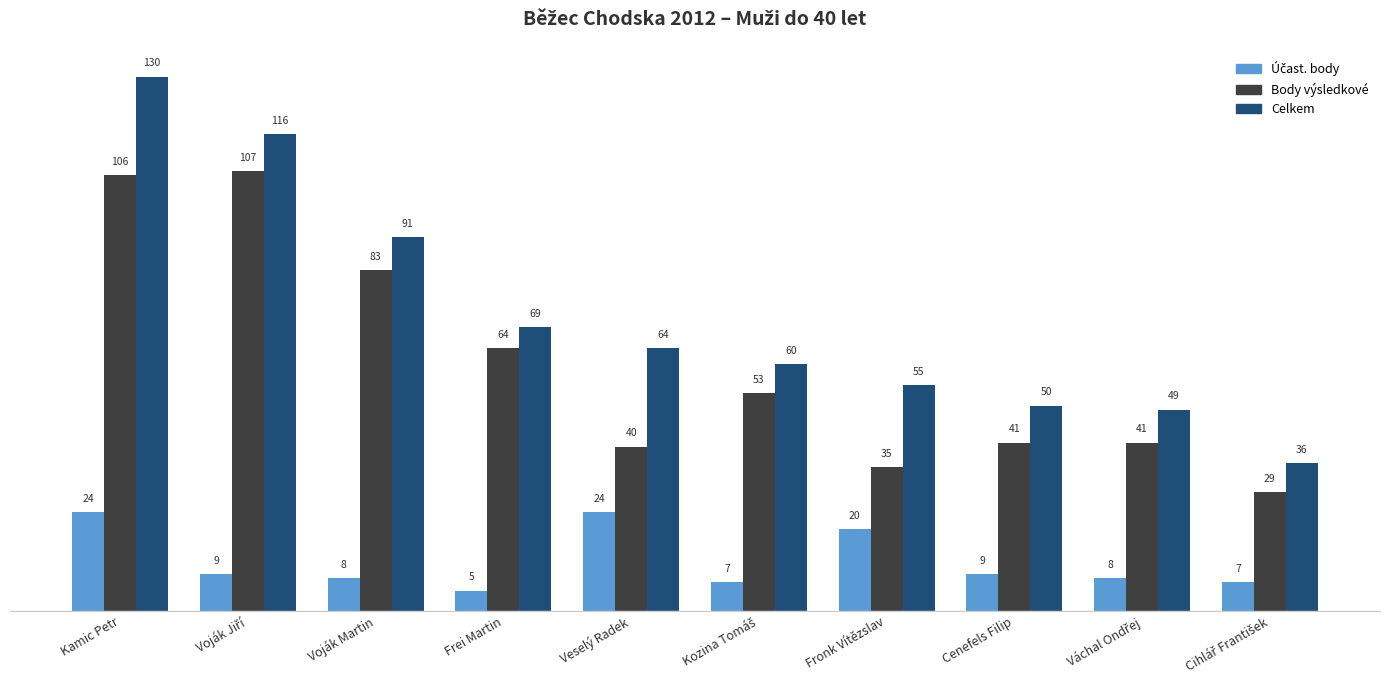

At which category is the sum across all series the highest?

Kamic Petr